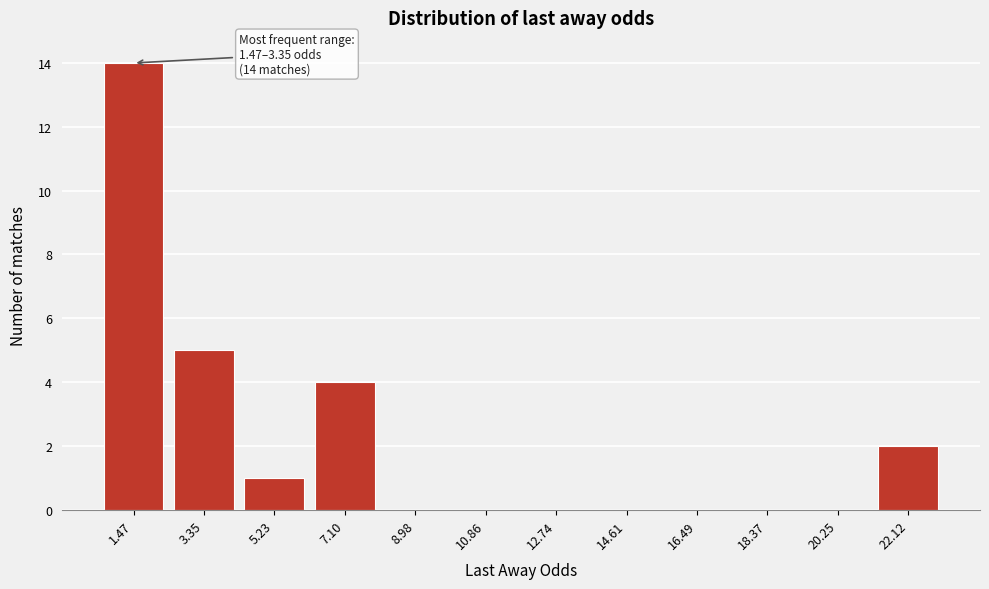

Reading left to right, list all the values displayed in this chart.

1.47=14	3.35=5	5.23=1	7.10=4	8.98=0	10.86=0	12.74=0	14.61=0	16.49=0	18.37=0	20.25=0	22.12=2